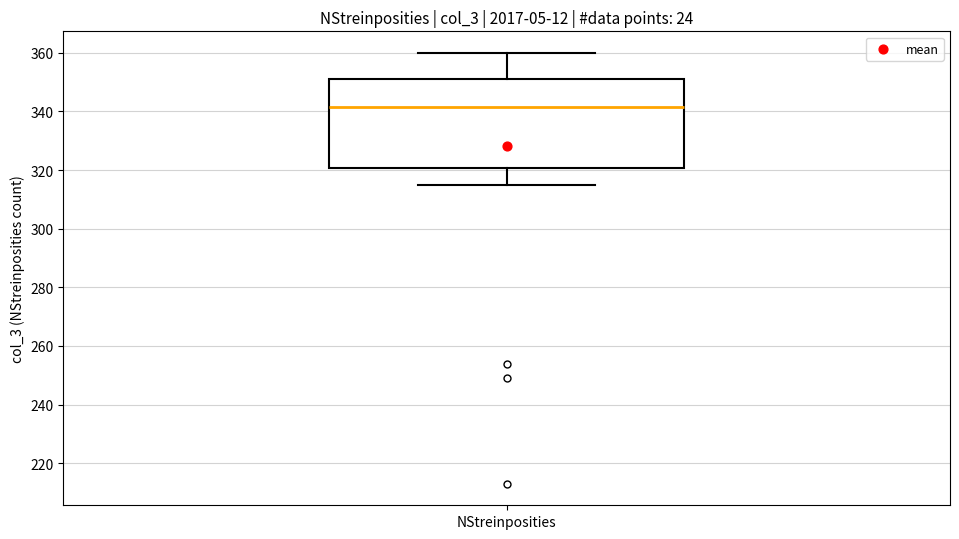

Transcribe this box plot: give where the median line is, the range the box spans, and where the two whiskers end, as read against the y-axis. The values are not printed on the chart, so give them approximately, as read against the axis.

median 342, box 320 to 352, whiskers 316 to 360